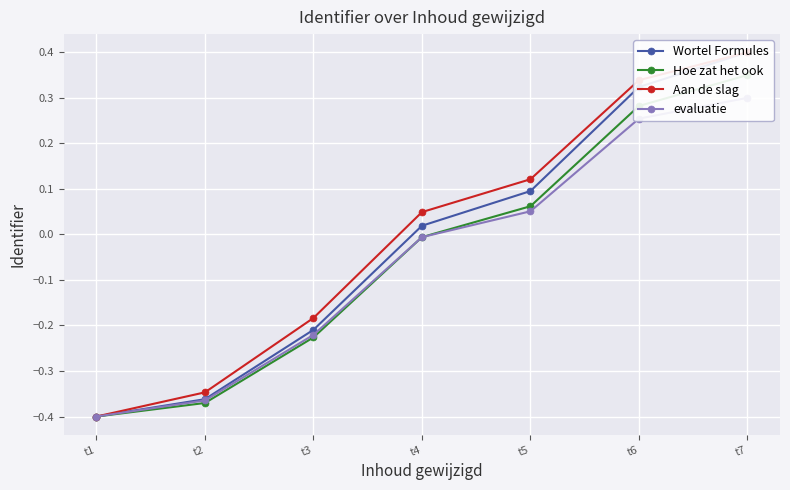

What is the minimum value shown in the chart?

-0.4